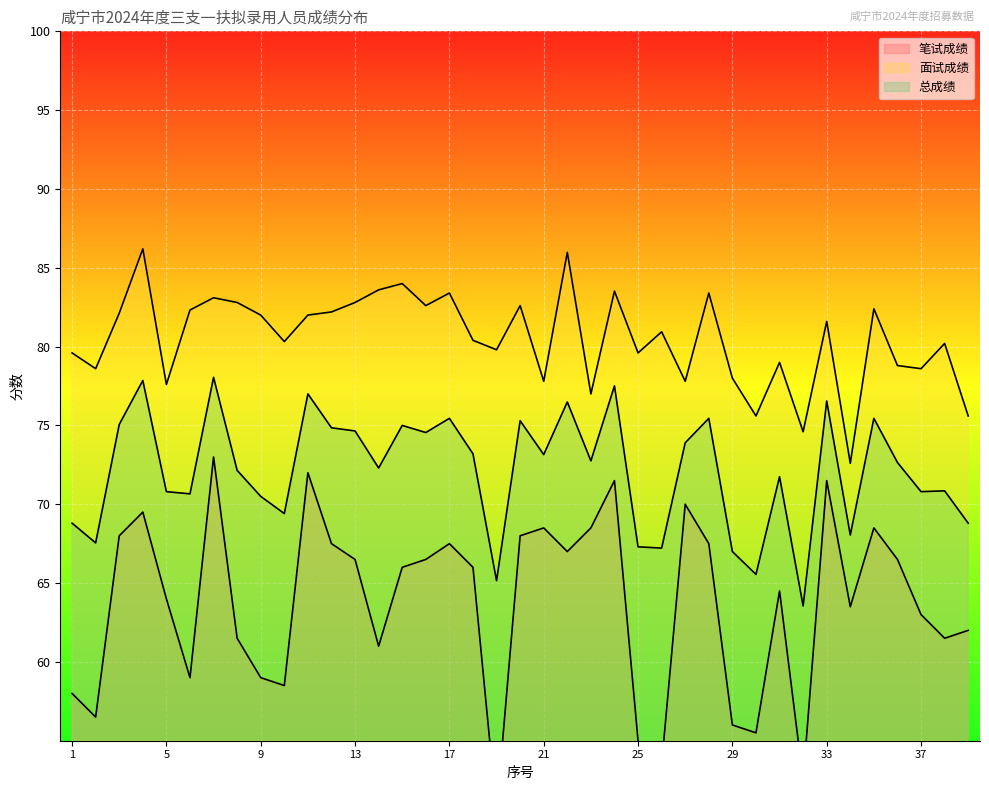

What is the average value of the 面试成绩 series?

80.5